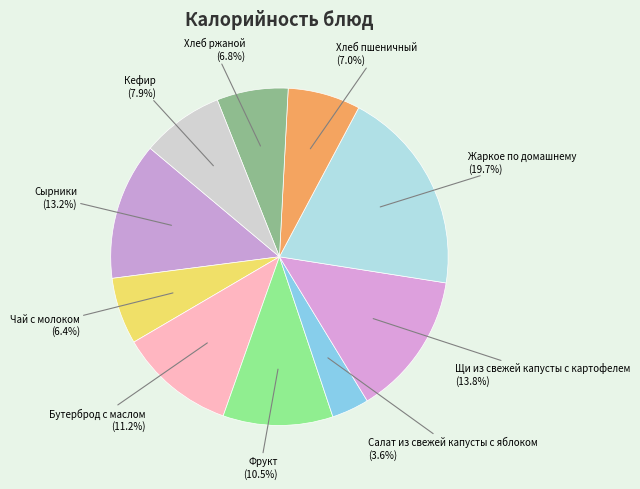

Does any single category account for the majority?

No